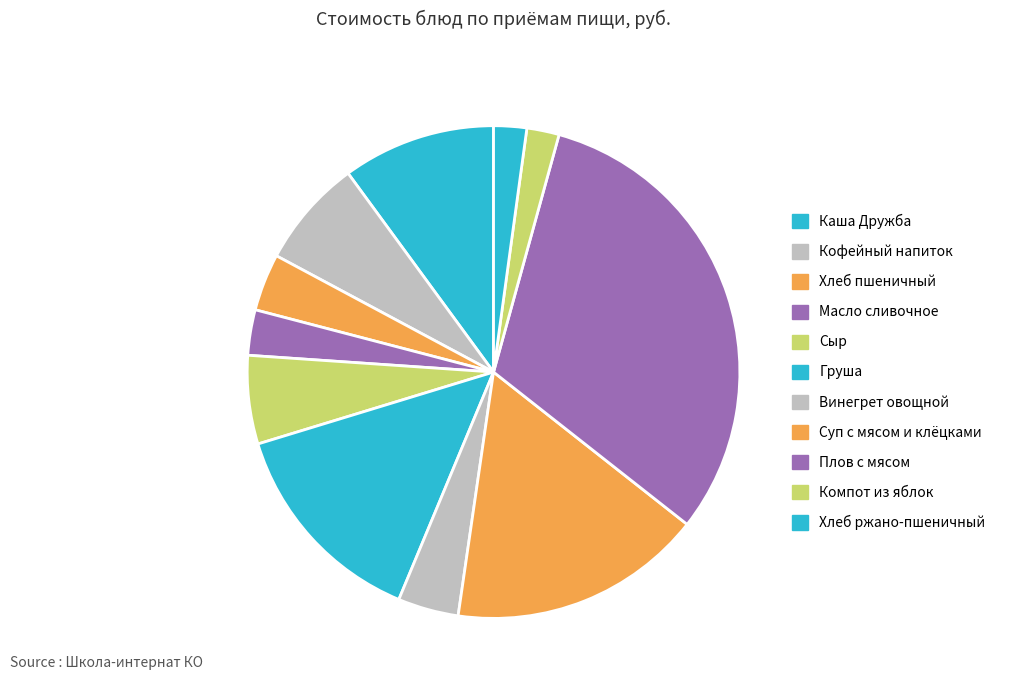

Is there a majority slice in this chart?

No